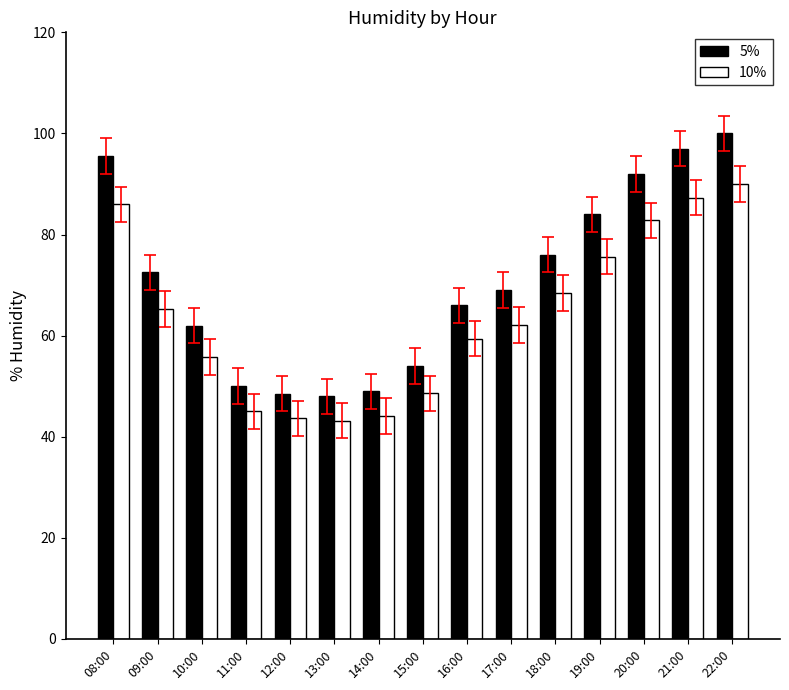

Which category has the highest value across all series?

22:00